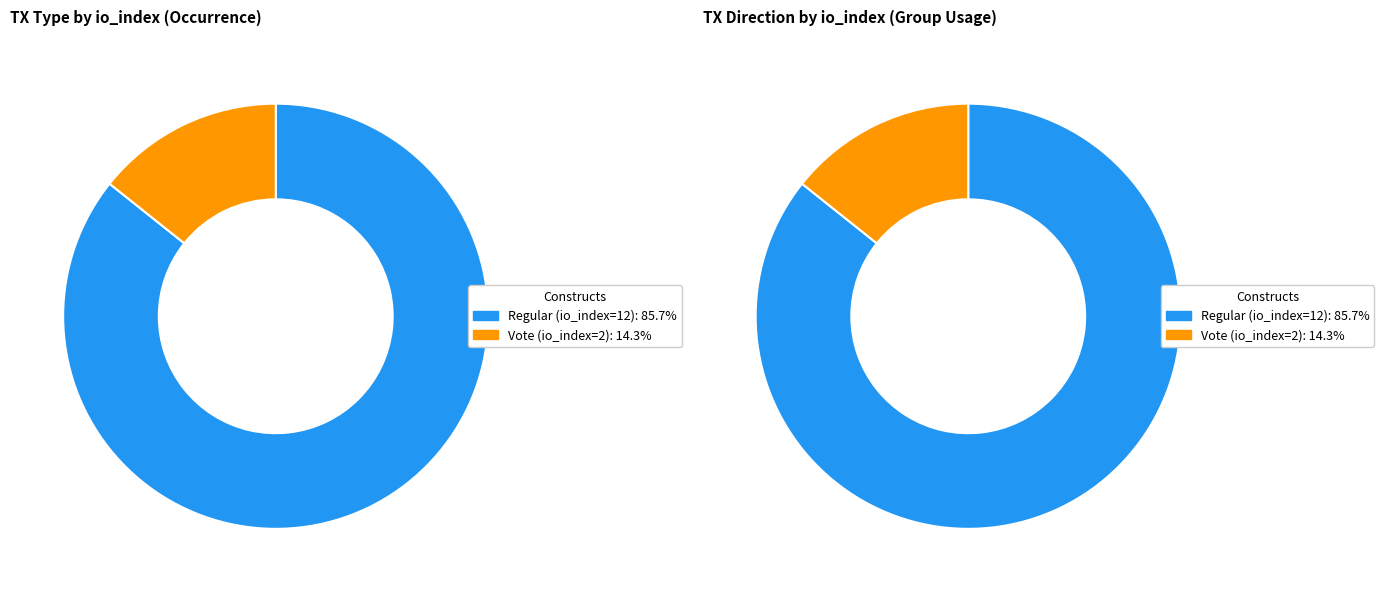

Count the number of slices in the pie.

2